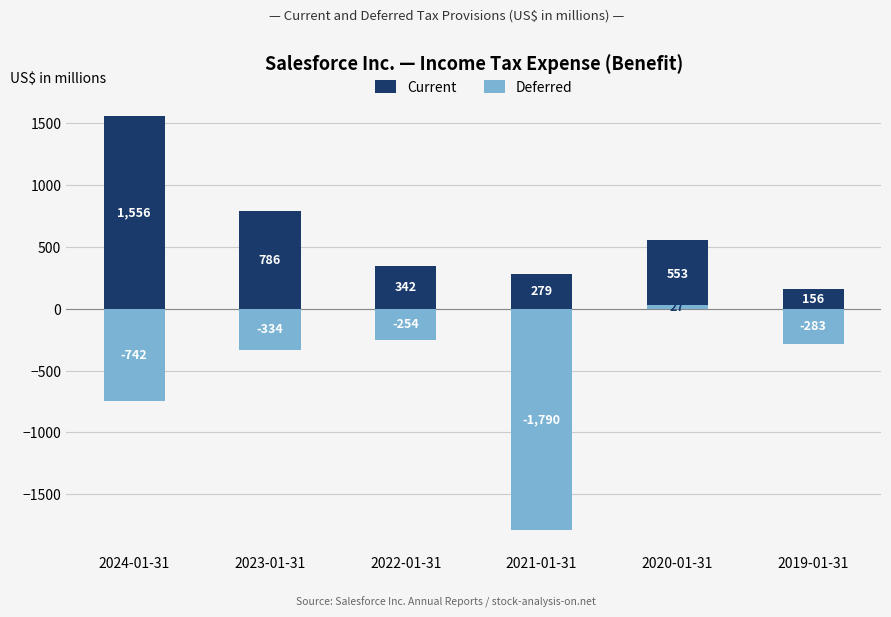

Reading left to right, transcribe all the data shown in this chart.

Current: 2024-01-31=1556	2023-01-31=786	2022-01-31=342	2021-01-31=279	2020-01-31=553	2019-01-31=156
Deferred: 2024-01-31=-742	2023-01-31=-334	2022-01-31=-254	2021-01-31=-1790	2020-01-31=27	2019-01-31=-283